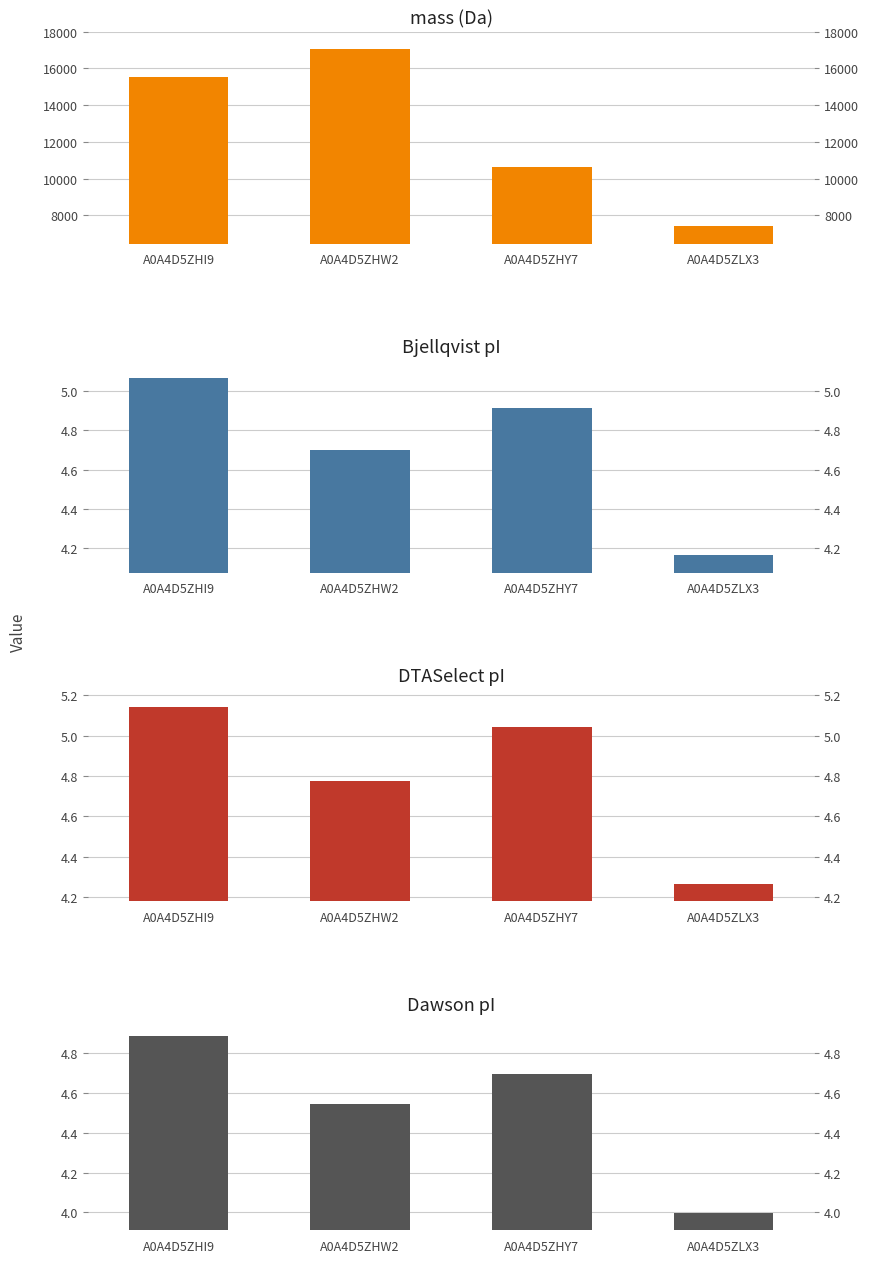

What value does the Bjellqvist series have at A0A4D5ZHI9?

5.1